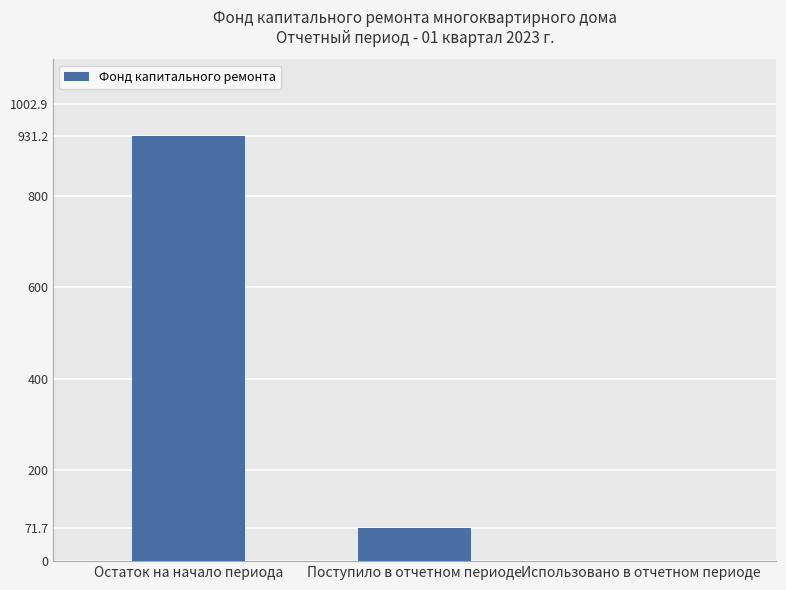

Reading left to right, list all the values displayed in this chart.

Остаток на начало периода=931.2	Поступило в отчетном периоде=71.7	Использовано в отчетном периоде=0.0